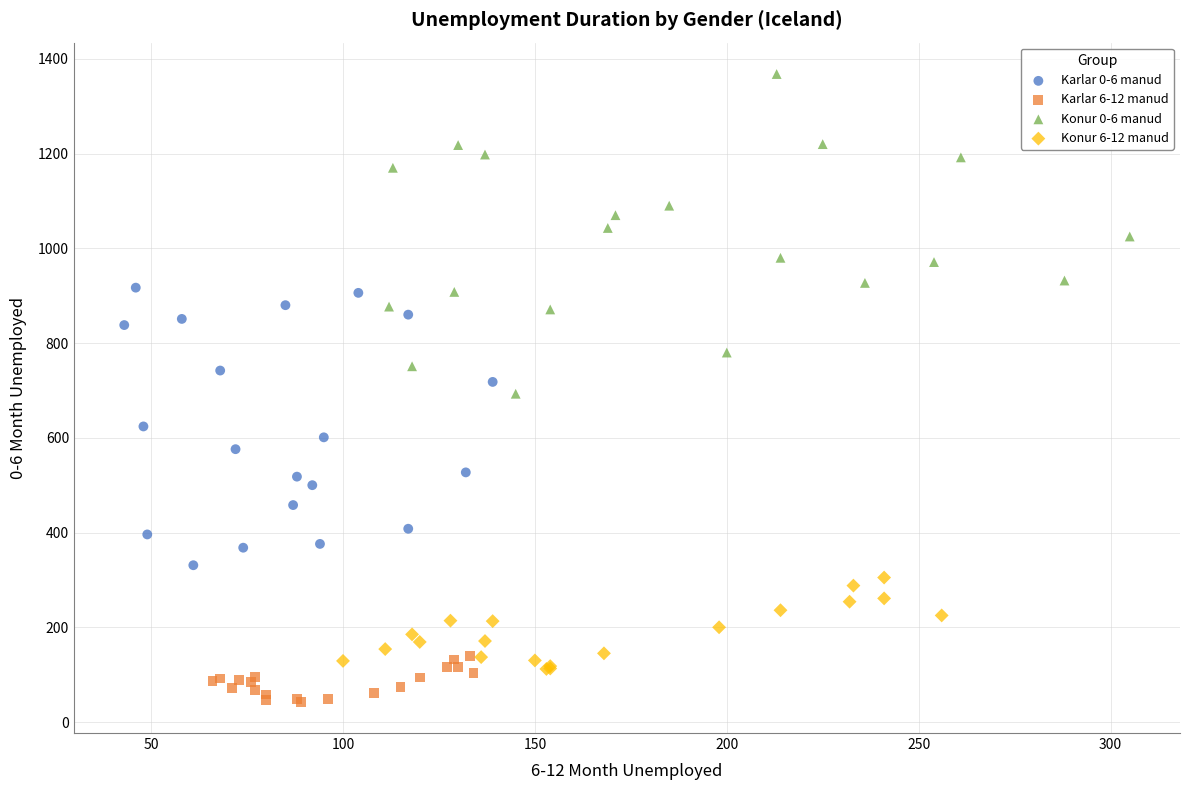

Which series reaches the maximum Y coordinate?

Konur 0-6 manud